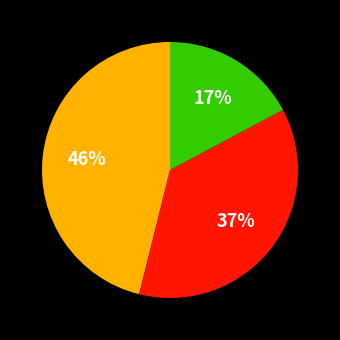

Does any single category account for the majority?

No